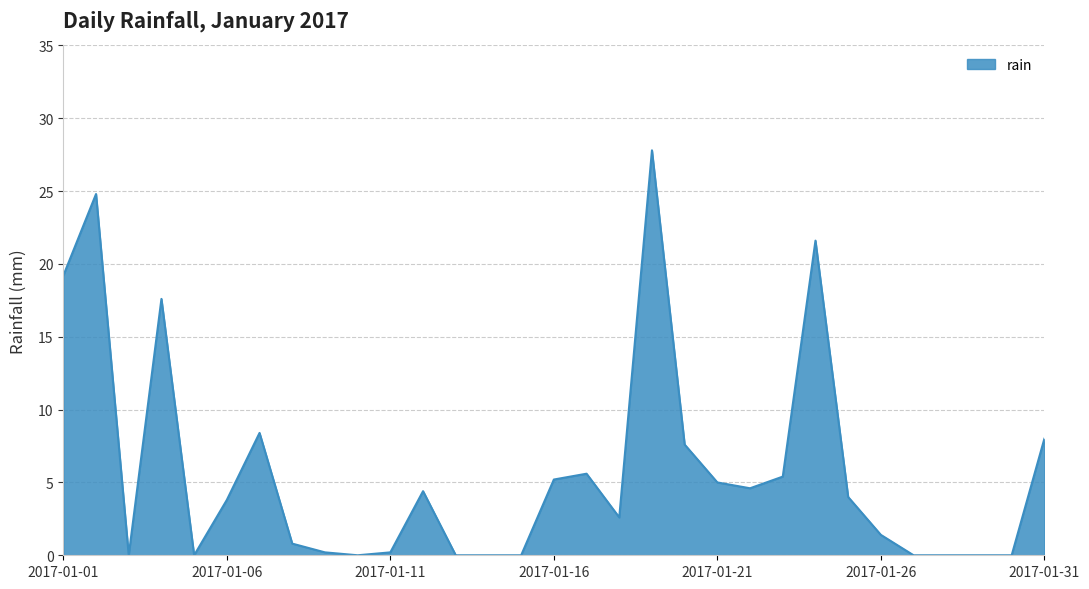

What is the difference between the maximum and minimum values?

27.8